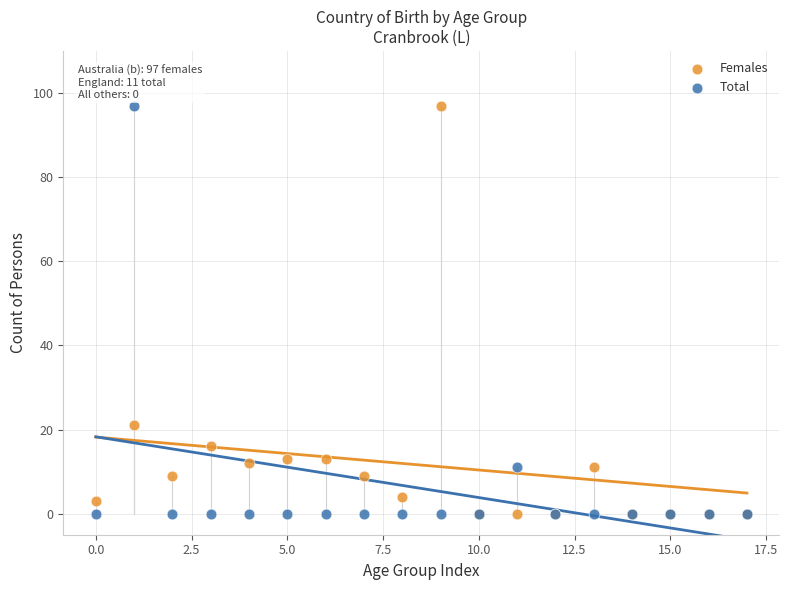

In the Females series, what Y value is closest to 48?

21